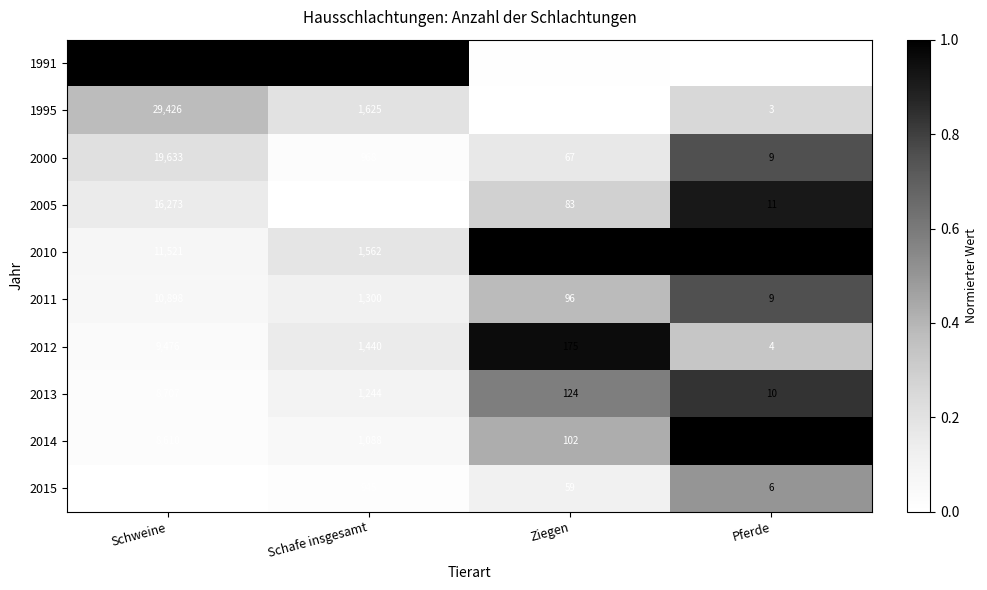

What is the highest value of the 2015 series?

7324